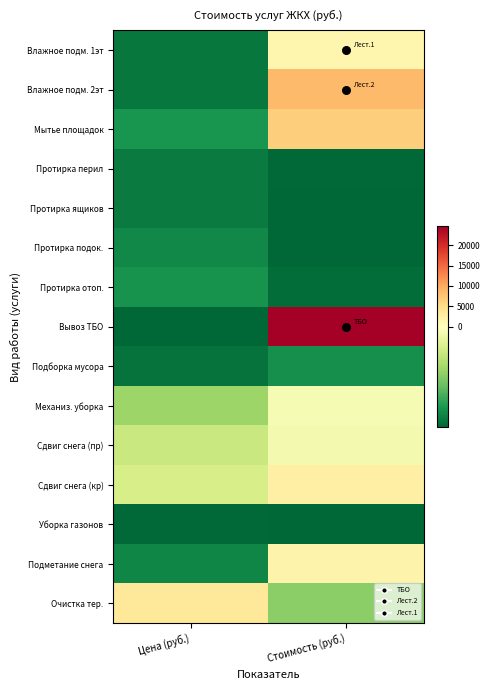

Reading left to right, what are all the values shown in this chart?

Влажное подм. 1эт: Цена (руб.)=-2651.2	Стоимость (руб.)=1456.7
Влажное подм. 2эт: Цена (руб.)=-2651.2	Стоимость (руб.)=8615.7
Мытье площадок: Цена (руб.)=-2299.4	Стоимость (руб.)=6666.1
Протирка перил: Цена (руб.)=-2605.8	Стоимость (руб.)=-2798.0
Протирка ящиков: Цена (руб.)=-2607.7	Стоимость (руб.)=-2825.0
Протирка подок.: Цена (руб.)=-2449.3	Стоимость (руб.)=-2826.4
Протирка отоп.: Цена (руб.)=-2317.9	Стоимость (руб.)=-2750.2
Вывоз ТБО: Цена (руб.)=-2834.0	Стоимость (руб.)=24615.2
Подборка мусора: Цена (руб.)=-2681.5	Стоимость (руб.)=-2360.6
Механиз. уборка: Цена (руб.)=-1206.1	Стоимость (руб.)=-117.7
Сдвиг снега (пр): Цена (руб.)=-736.0	Стоимость (руб.)=-171.8
Сдвиг снега (кр): Цена (руб.)=-590.9	Стоимость (руб.)=2440.6
Уборка газонов: Цена (руб.)=-2794.4	Стоимость (руб.)=-2813.6
Подметание снега: Цена (руб.)=-2463.8	Стоимость (руб.)=1762.8
Очистка тер.: Цена (руб.)=3365.0	Стоимость (руб.)=-1369.5